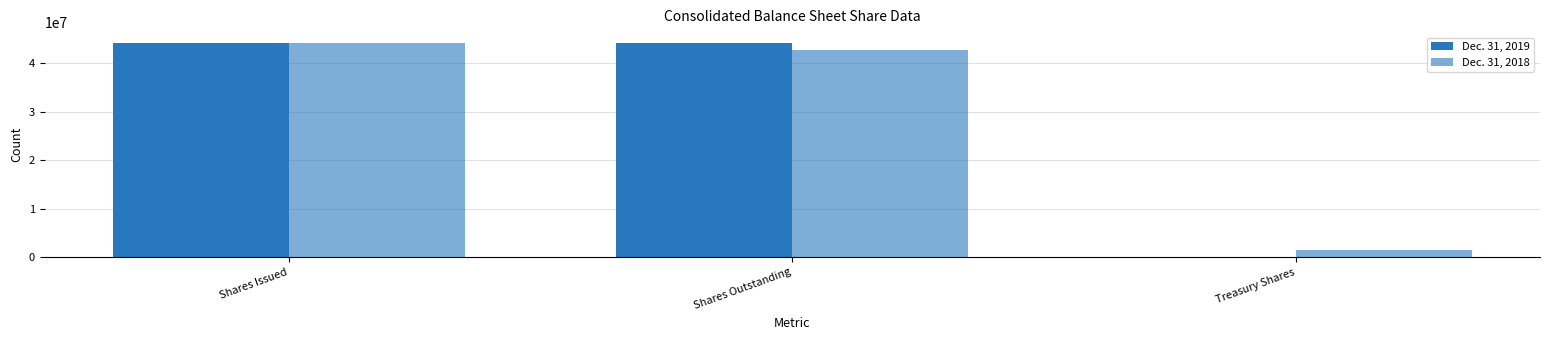

What is the average value of the Dec. 31, 2018 series?

29465553